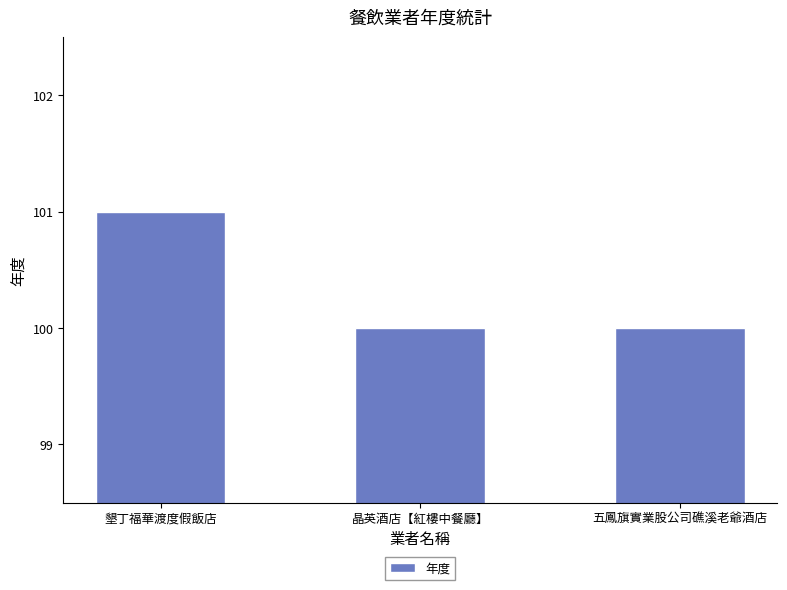

True or false: the data shows 144 at 晶英酒店【紅樓中餐廳】.

False